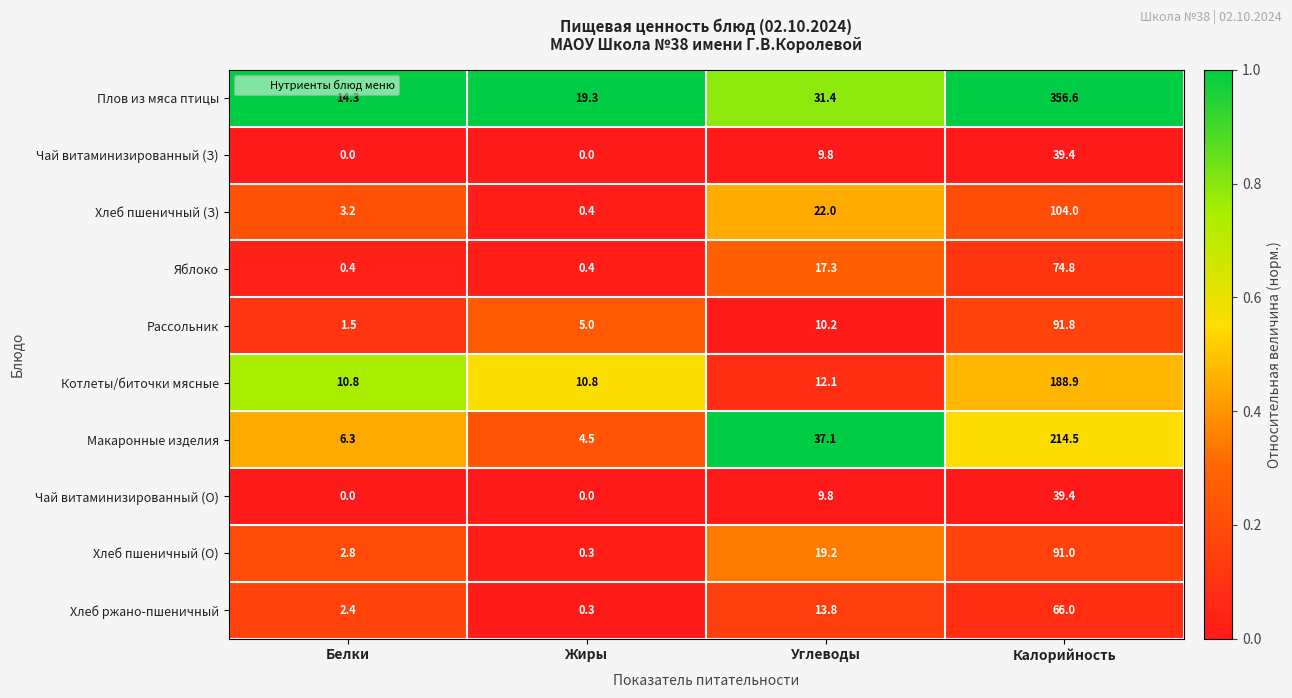

At which category is the sum across all series the highest?

Калорийность